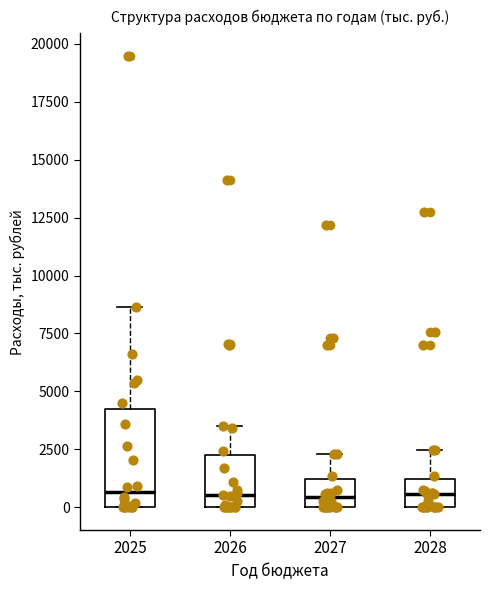

Reading left to right, read every box against the y-axis: the position of its median line, the range the box covers, and the ends of its whiskers. The values are not printed on the chart, so give them approximately, as read against the axis.

2025: median 500, box 0 to 4500, whiskers 0 to 8500
2026: median 500, box 0 to 2500, whiskers 0 to 3500
2027: median 500, box 0 to 1000, whiskers 0 to 2500
2028: median 500, box 0 to 1000, whiskers 0 to 2500